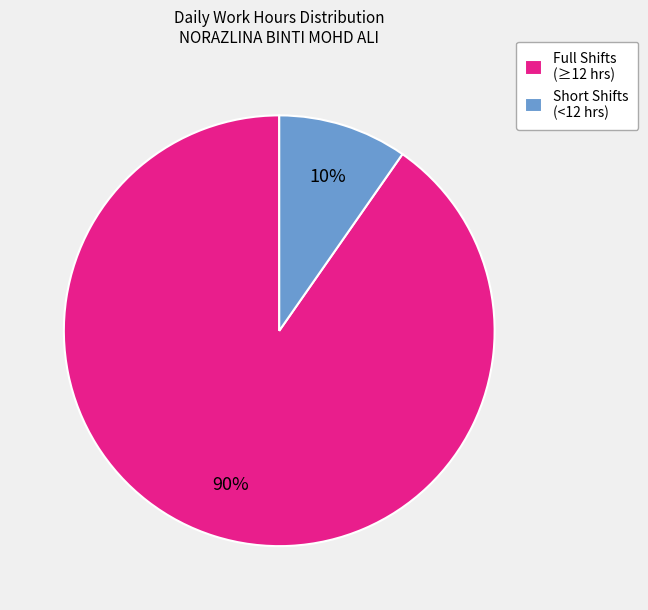

What percentage is the Full Shifts (≥12 hrs) slice, to the nearest percent?

90%